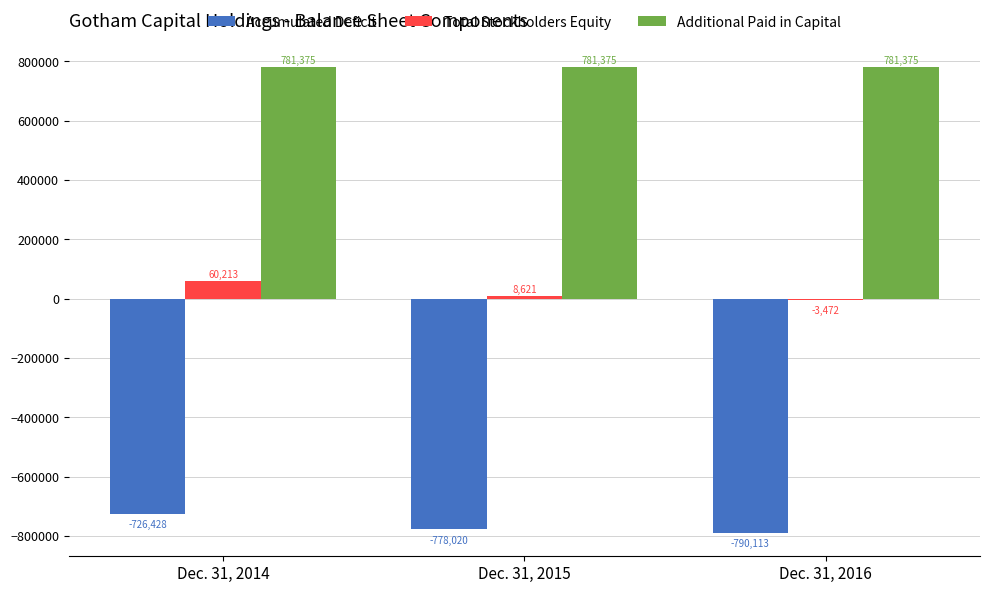

What is the highest value of the Total Stockholders Equity series?

60213